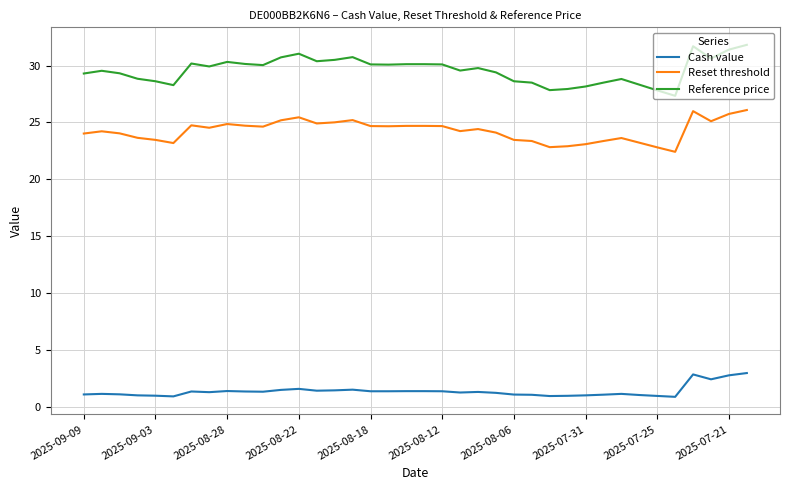

What is the difference between the maximum and minimum values in the Reset threshold series?

3.7